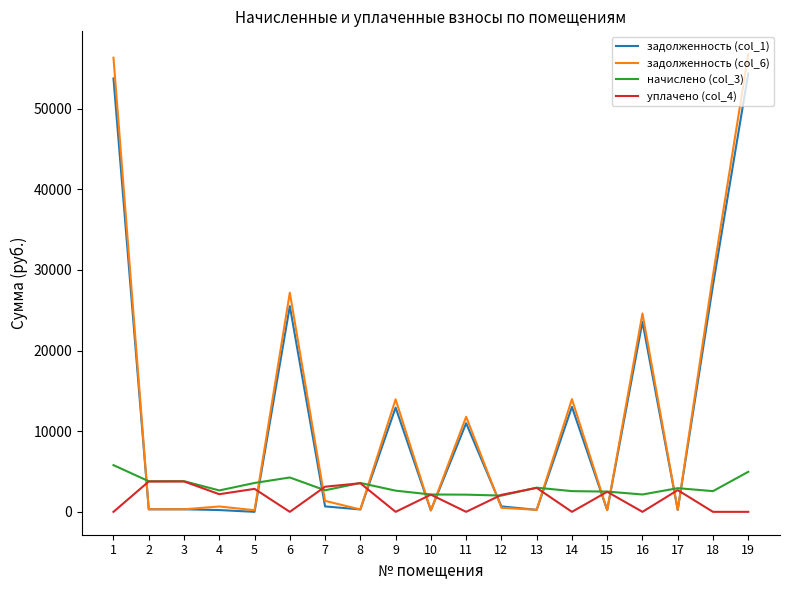

What is the greatest value displayed?

56763.5